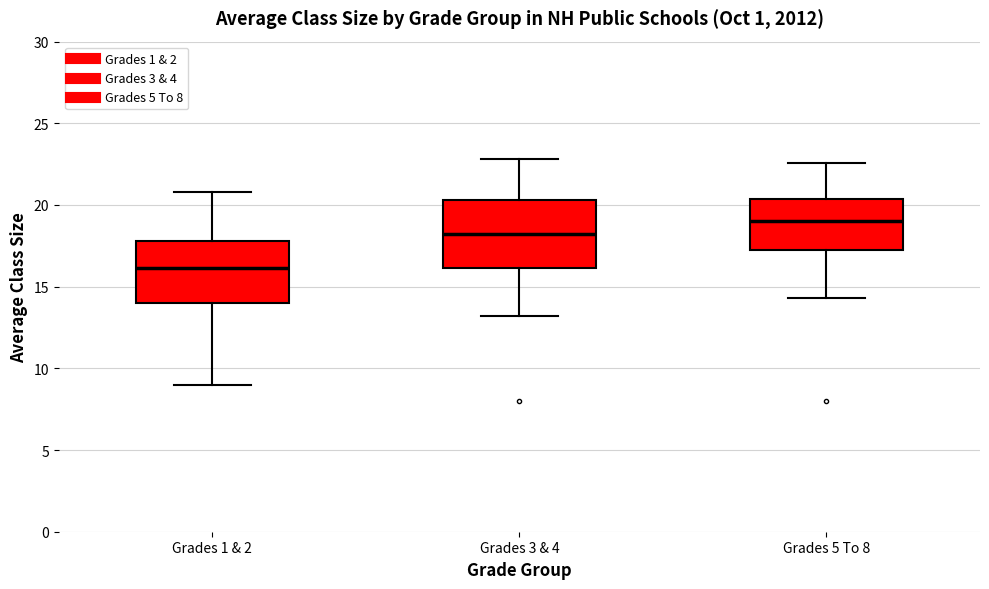

Reading left to right, read every box against the y-axis: the position of its median line, the range the box covers, and the ends of its whiskers. The values are not printed on the chart, so give them approximately, as read against the axis.

Grades 1 & 2: median 16.0, box 14.0 to 18.0, whiskers 9.0 to 21.0
Grades 3 & 4: median 18.5, box 16.0 to 20.5, whiskers 13.0 to 23.0
Grades 5 To 8: median 19.0, box 17.5 to 20.5, whiskers 14.5 to 22.5